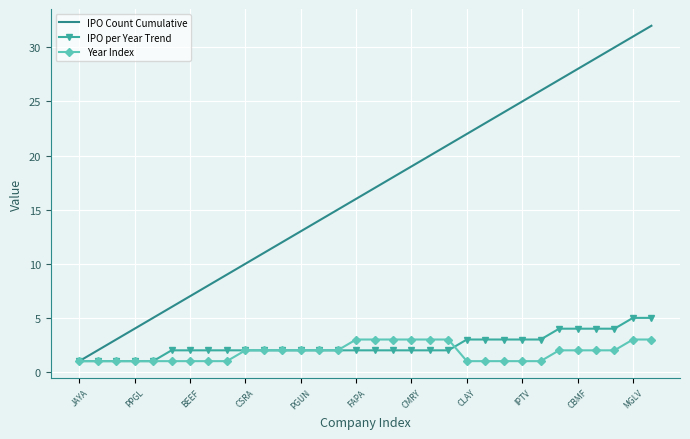

Rank the series by their maximum value, from lowest to highest.

Year Index, IPO per Year Trend, IPO Count Cumulative